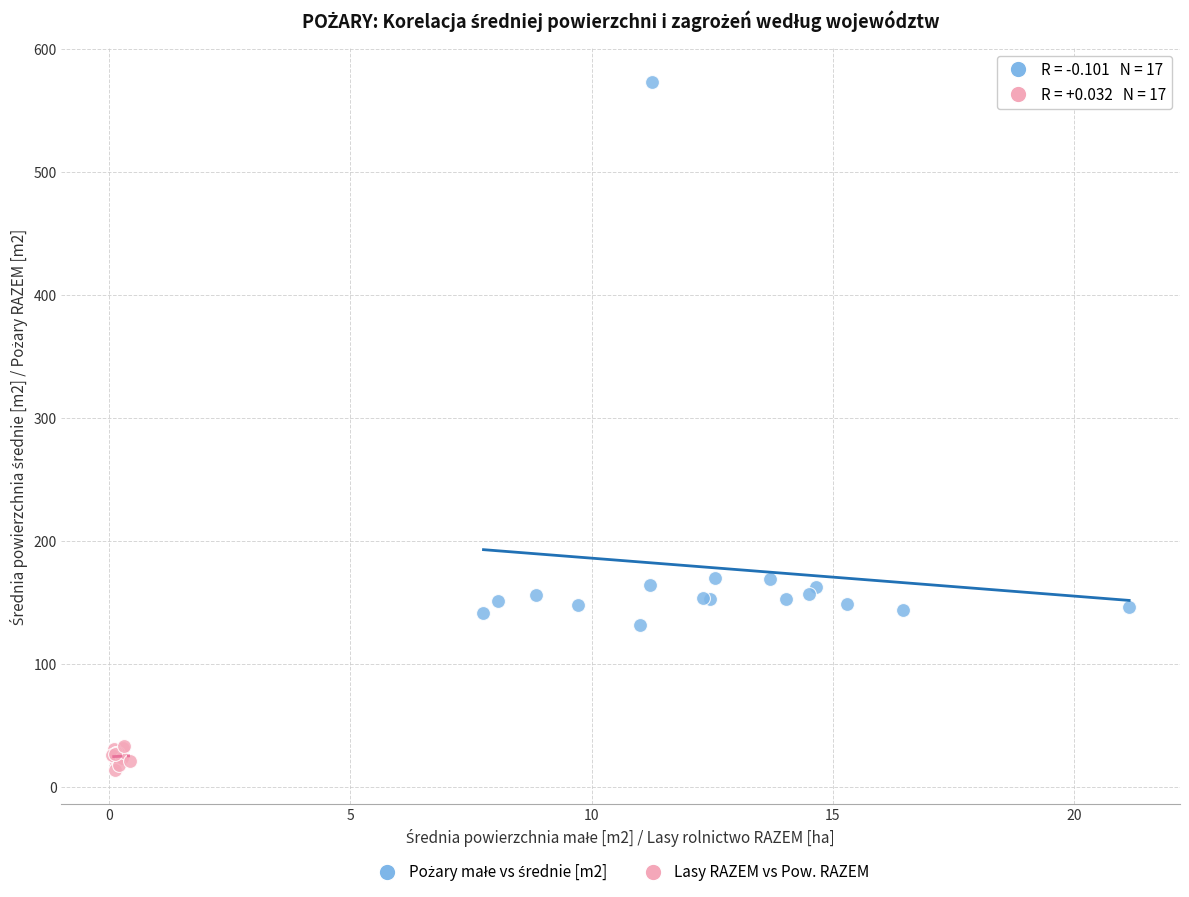

Which series reaches the minimum Y coordinate?

Lasy RAZEM vs Pow. RAZEM